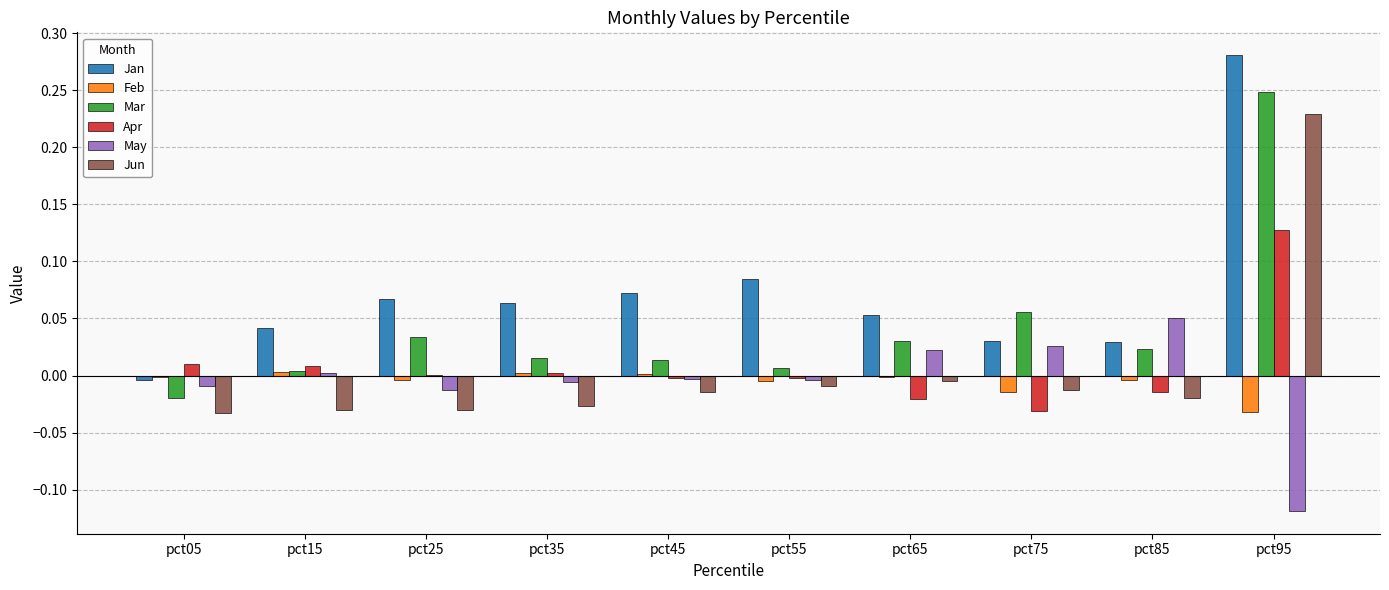

The value of May at pct35 is -0.0. True or false?

True